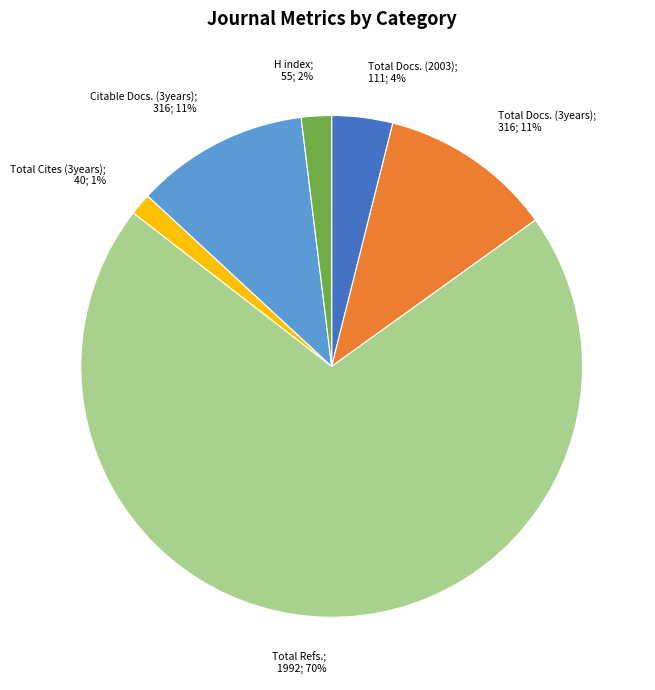

Is there any slice that represents more than half of the pie?

Yes